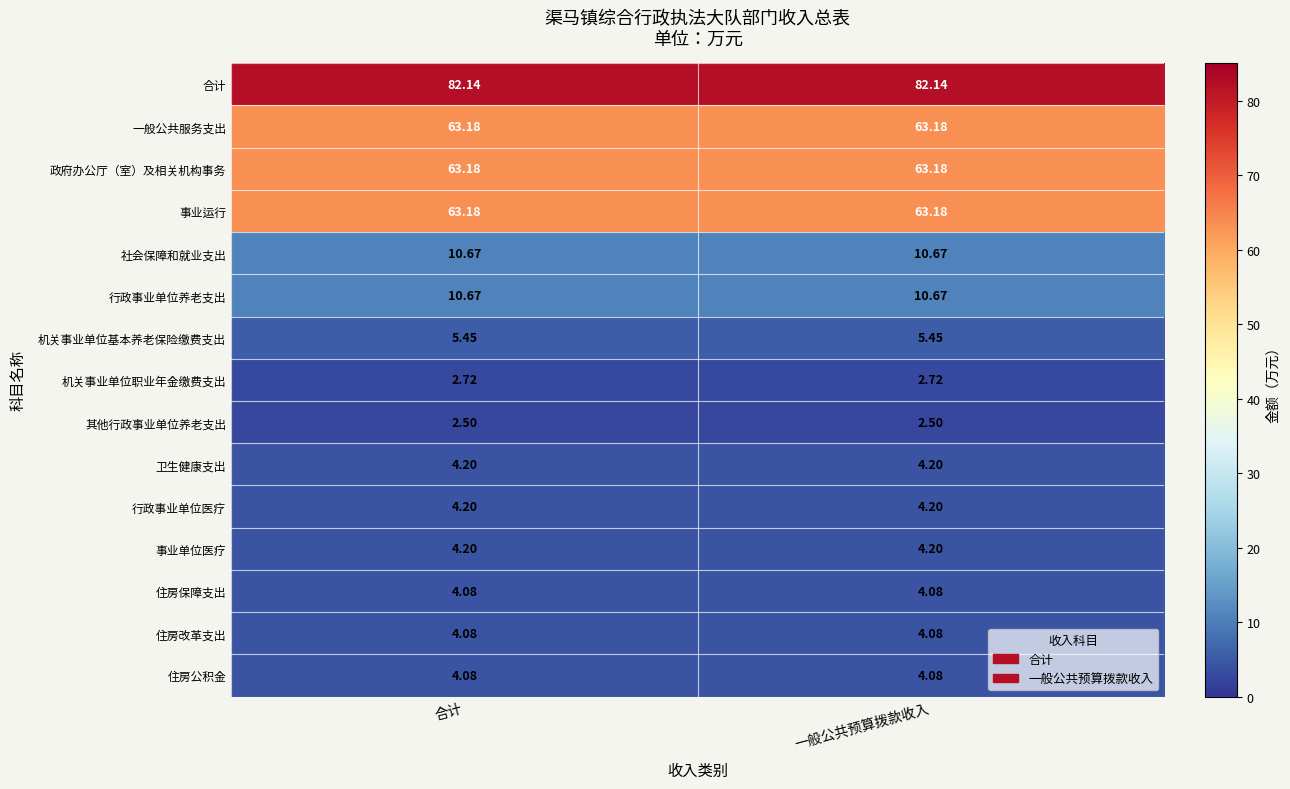

Is the value of 合计 at 一般公共预算拨款收入 greater than the value of 机关事业单位职业年金缴费支出 at 一般公共预算拨款收入?

Yes